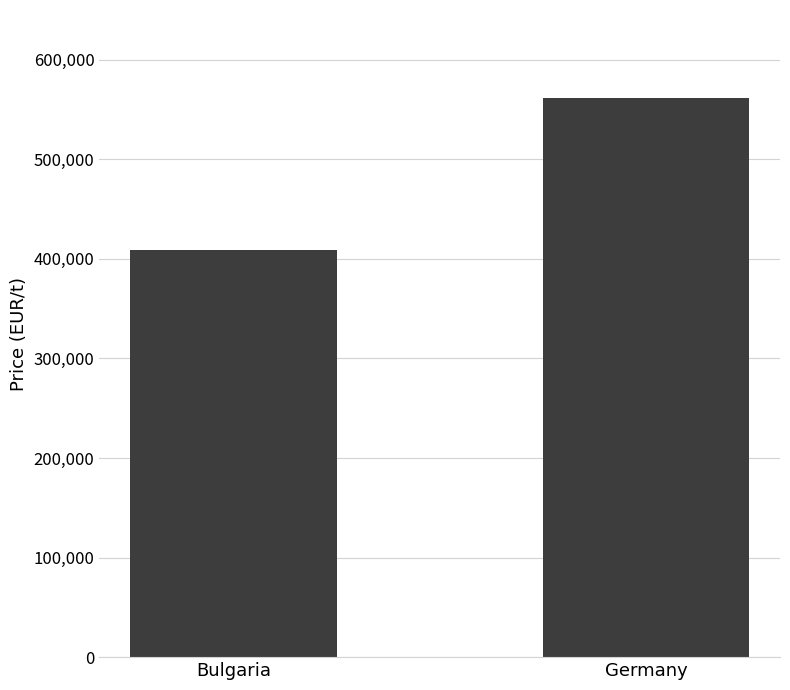

List the labels in order of value, smallest first.

Bulgaria, Germany